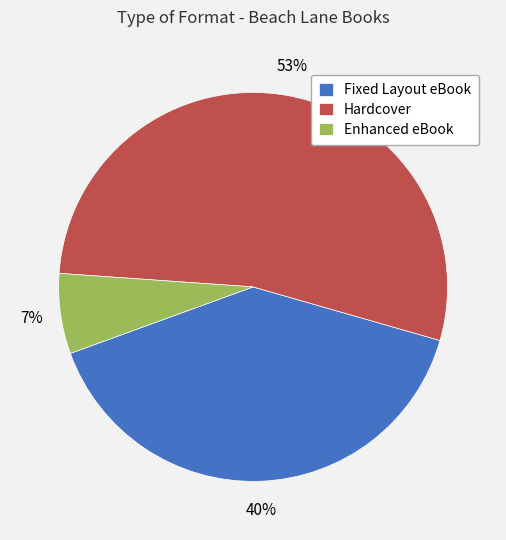

How many segments does this pie chart have?

3